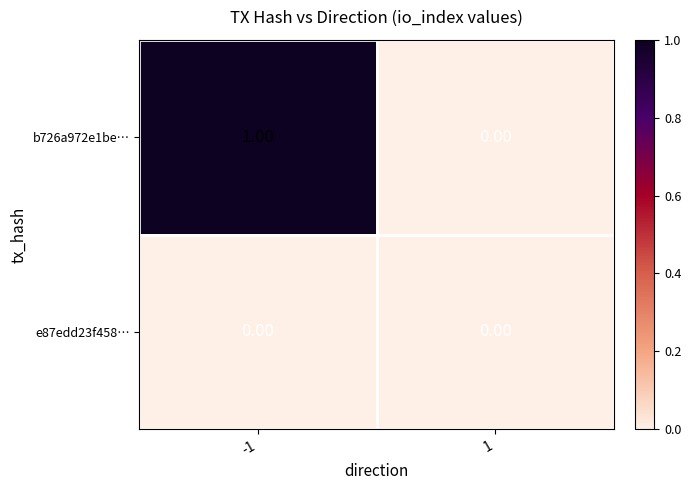

Is the value of e87edd23f458… at 1 greater than the value of b726a972e1be… at -1?

No